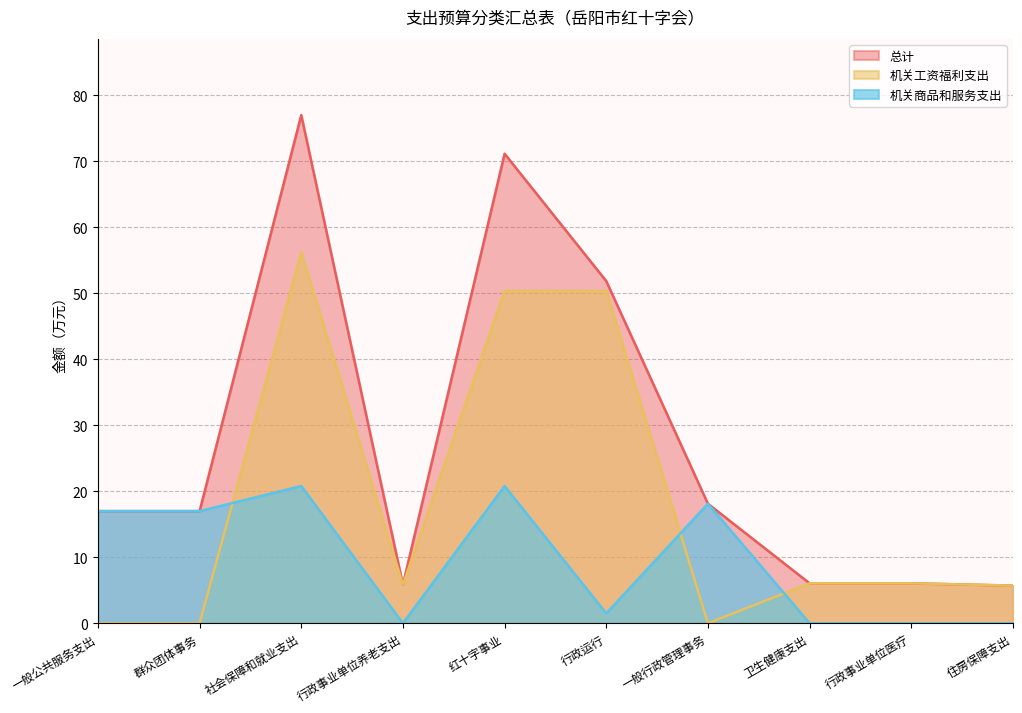

At which category does 总计 reach its first local valley?

行政事业单位养老支出